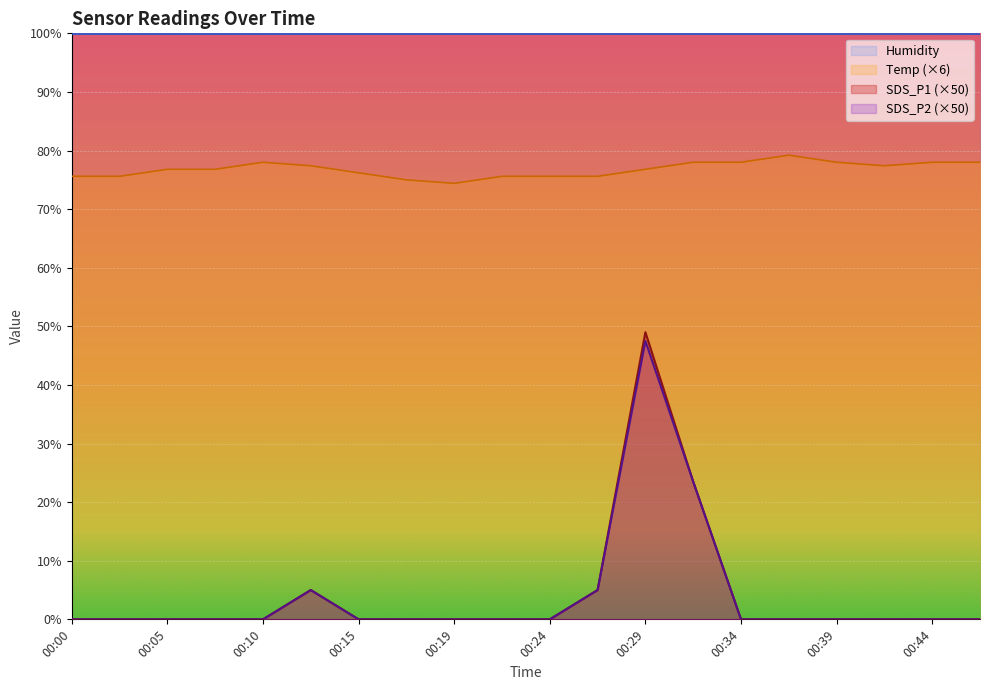

Between 00:00 and 00:17, which series saw the biggest shift?

Temp